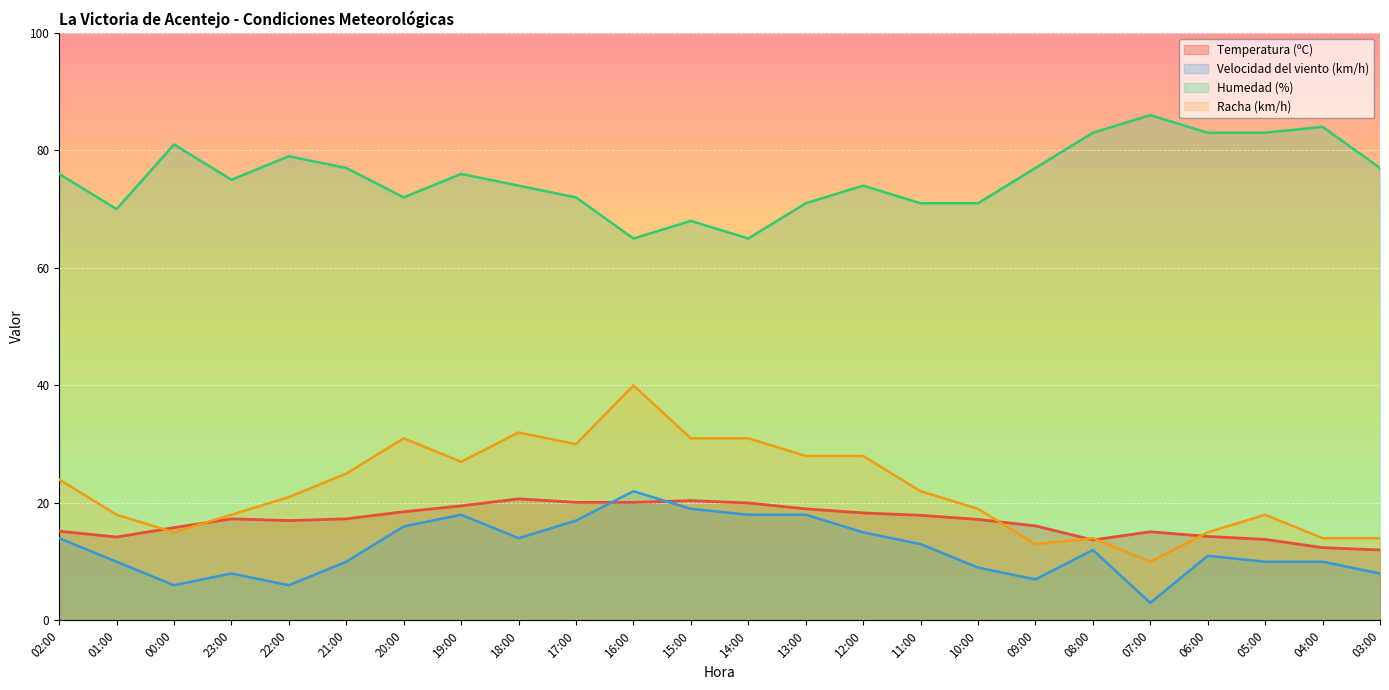

True or false: Velocidad del viento (km/h) has a value of 18.0 at 19:00.

True